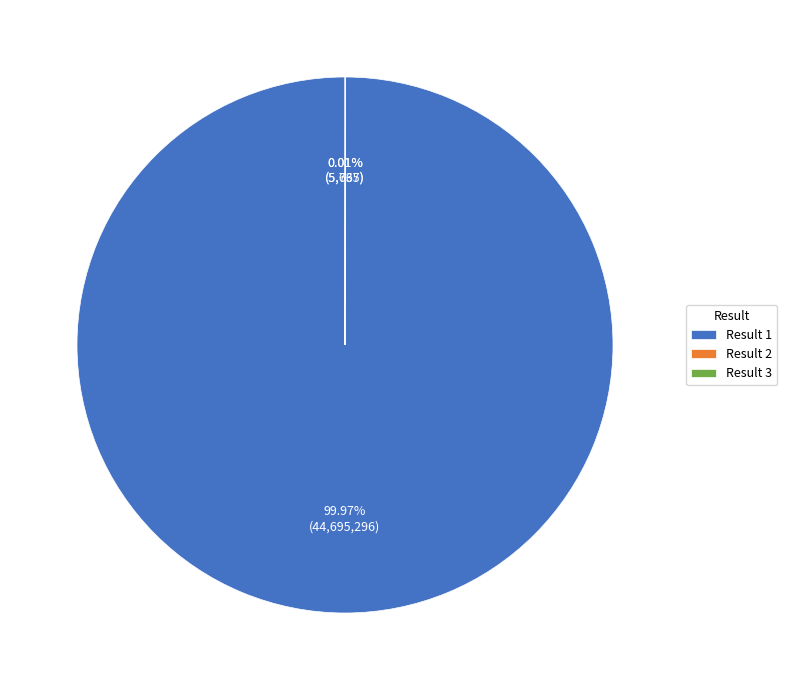

Which category has the biggest portion of the pie?

Result 1